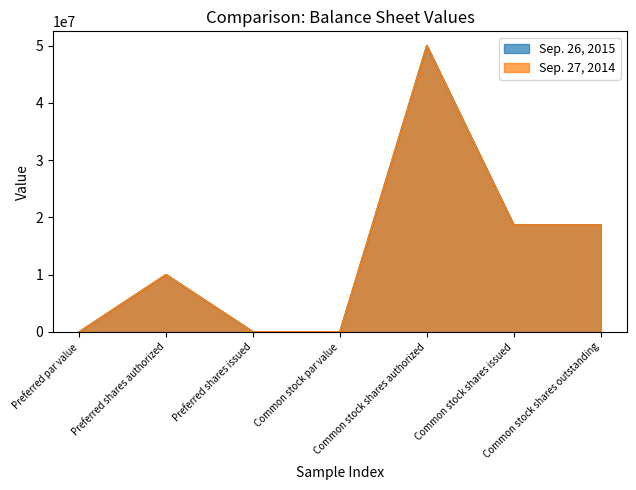

Where does the Sep. 26, 2015 series first go above 10000000?

Common stock shares authorized